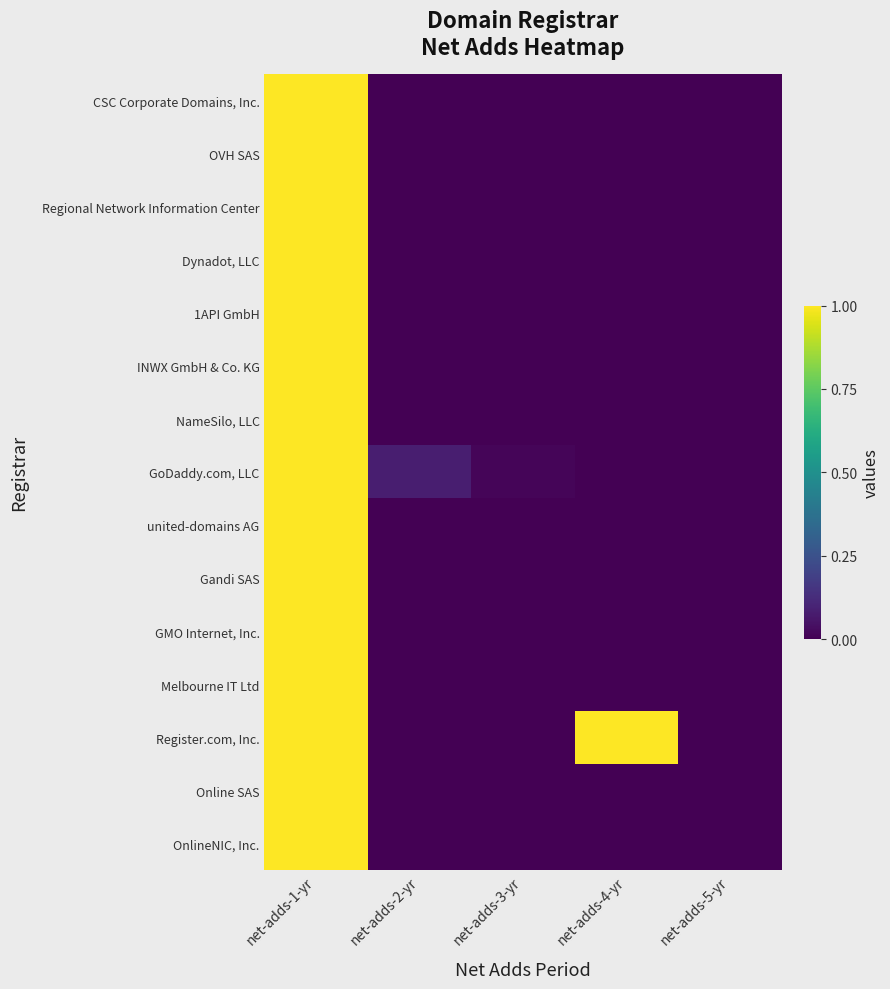

What is the total value across all series at net-adds-4-yr?

1.0